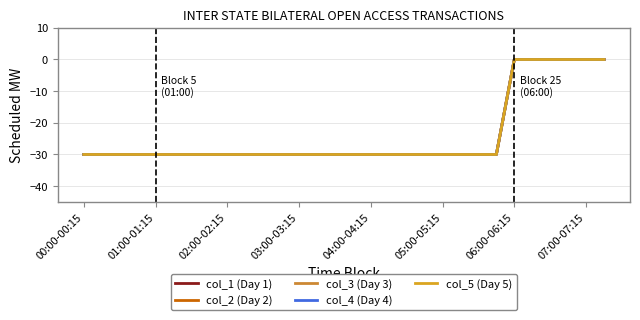

Does the chart have visible grid lines?

Yes